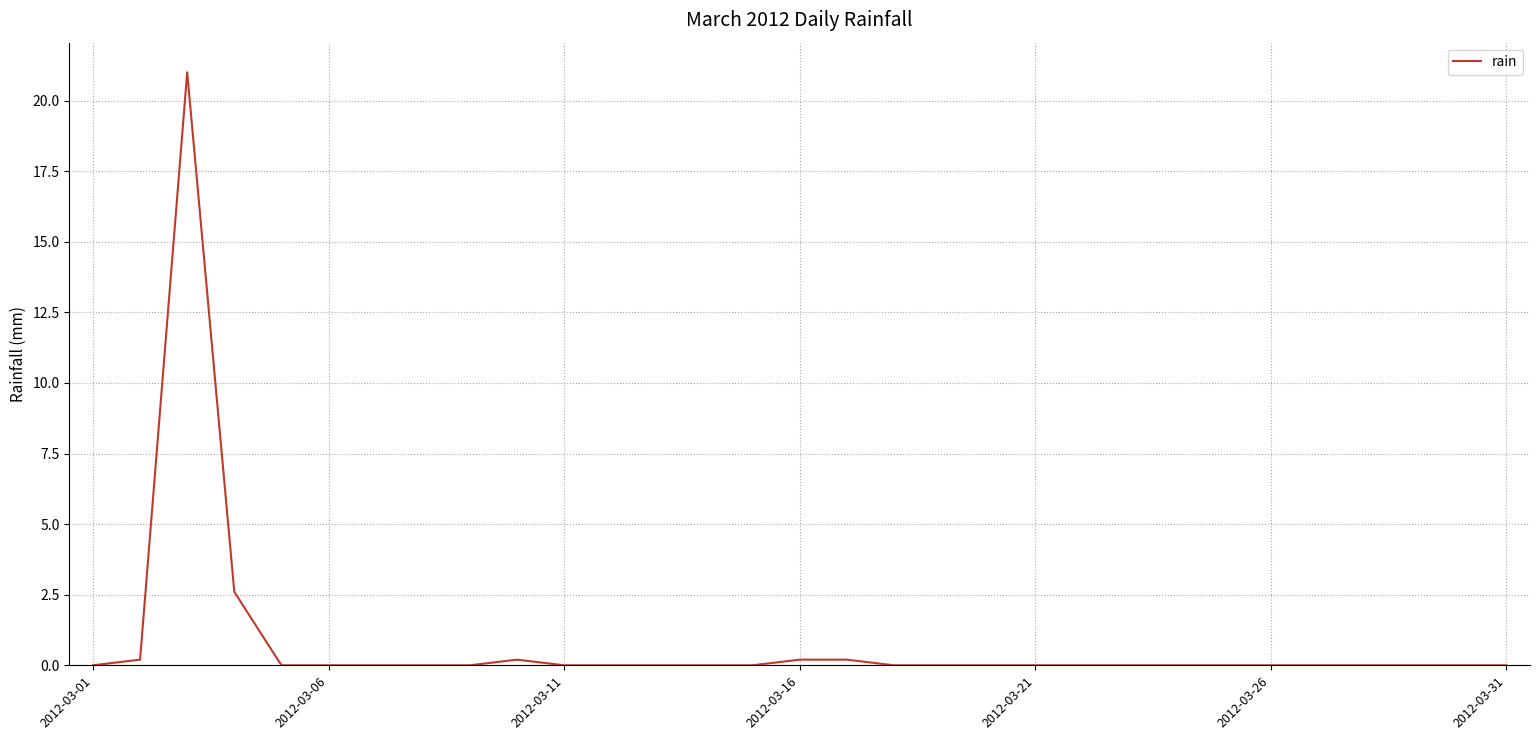

What is the difference between the maximum and minimum values?

21.0